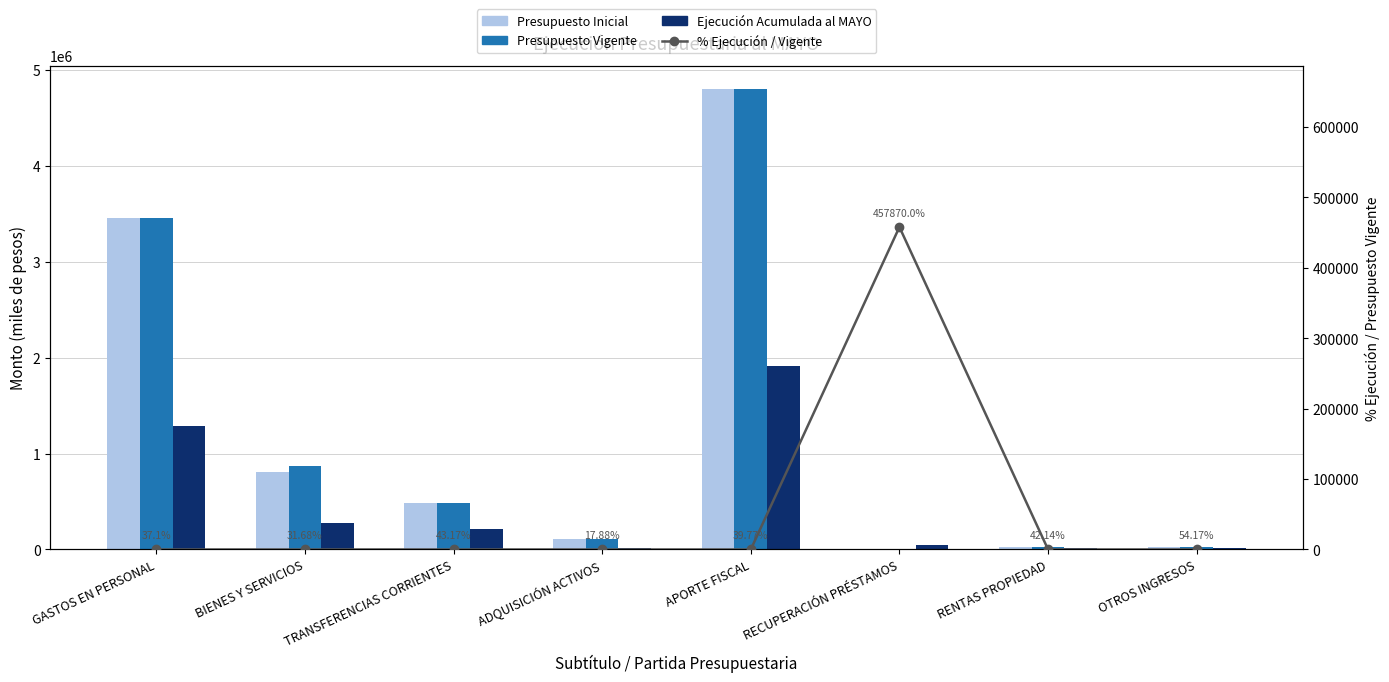

Between APORTE FISCAL and RENTAS PROPIEDAD, which series saw the biggest shift?

Presupuesto Inicial